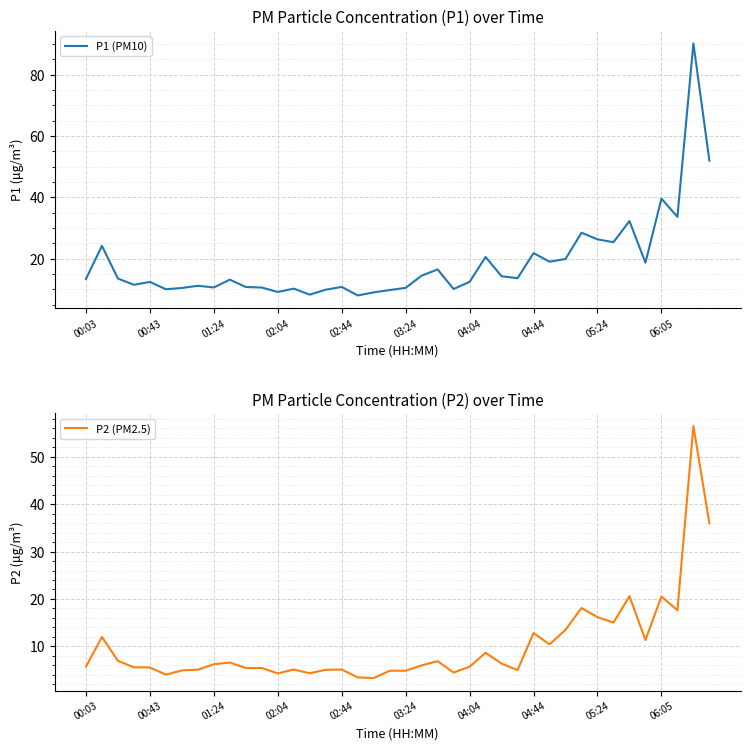

What is the label of the 1st point from the left?

00:03